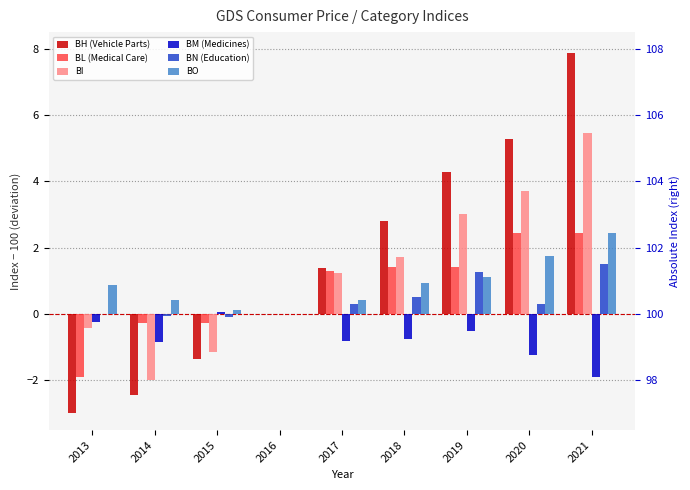

The BH (Vehicle Parts) series shows -3.3 at 2014. True or false?

False